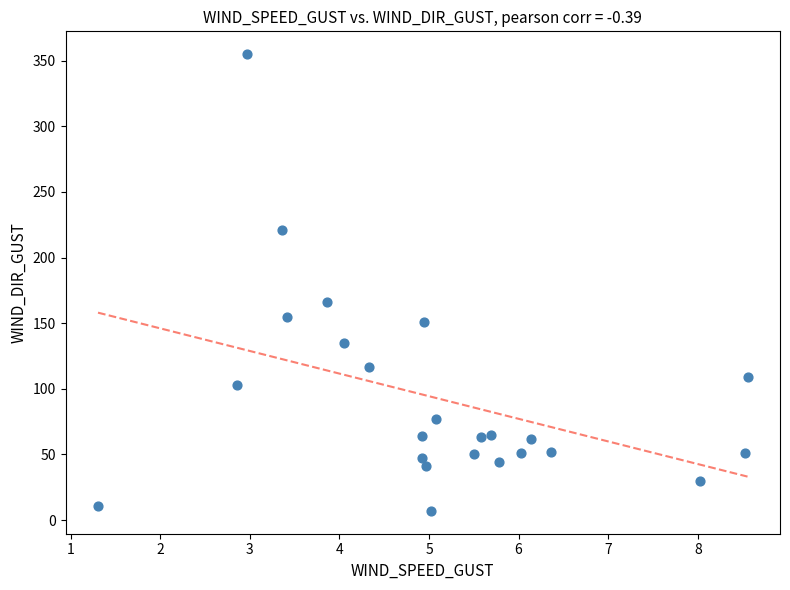

What is the range of Y values (max minus min)?

348